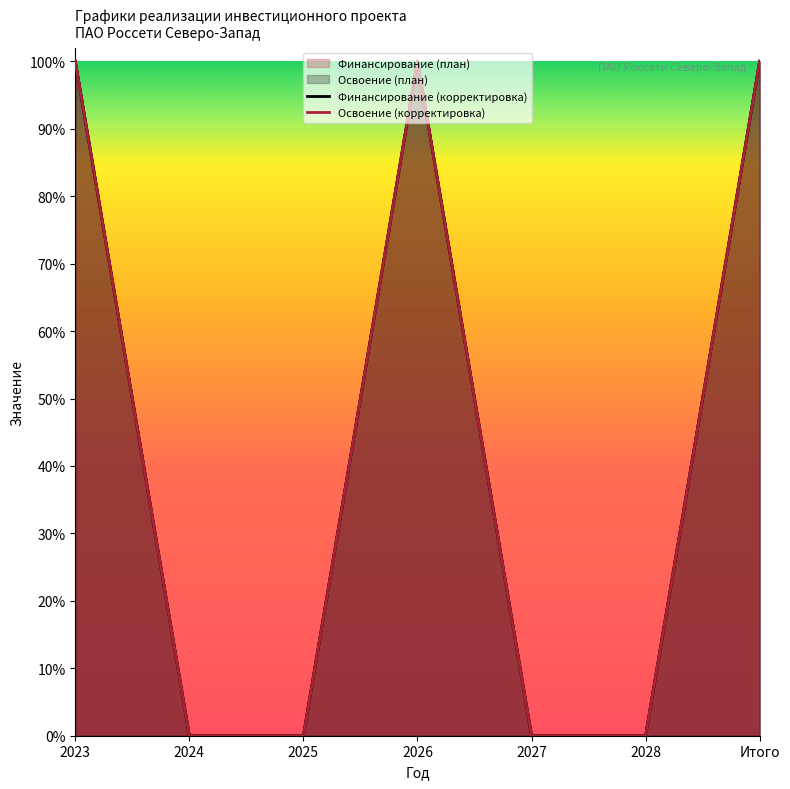

Where is the first local maximum for Освоение (корректировка)?

2026